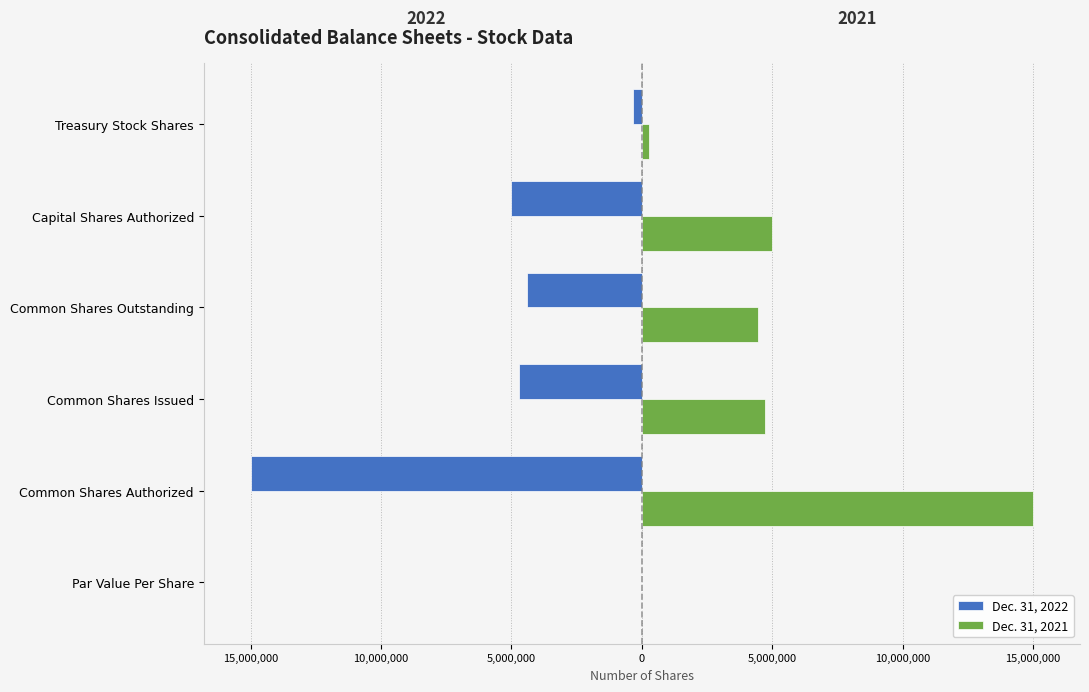

What are all the series names shown in the legend?

Dec. 31, 2022, Dec. 31, 2021